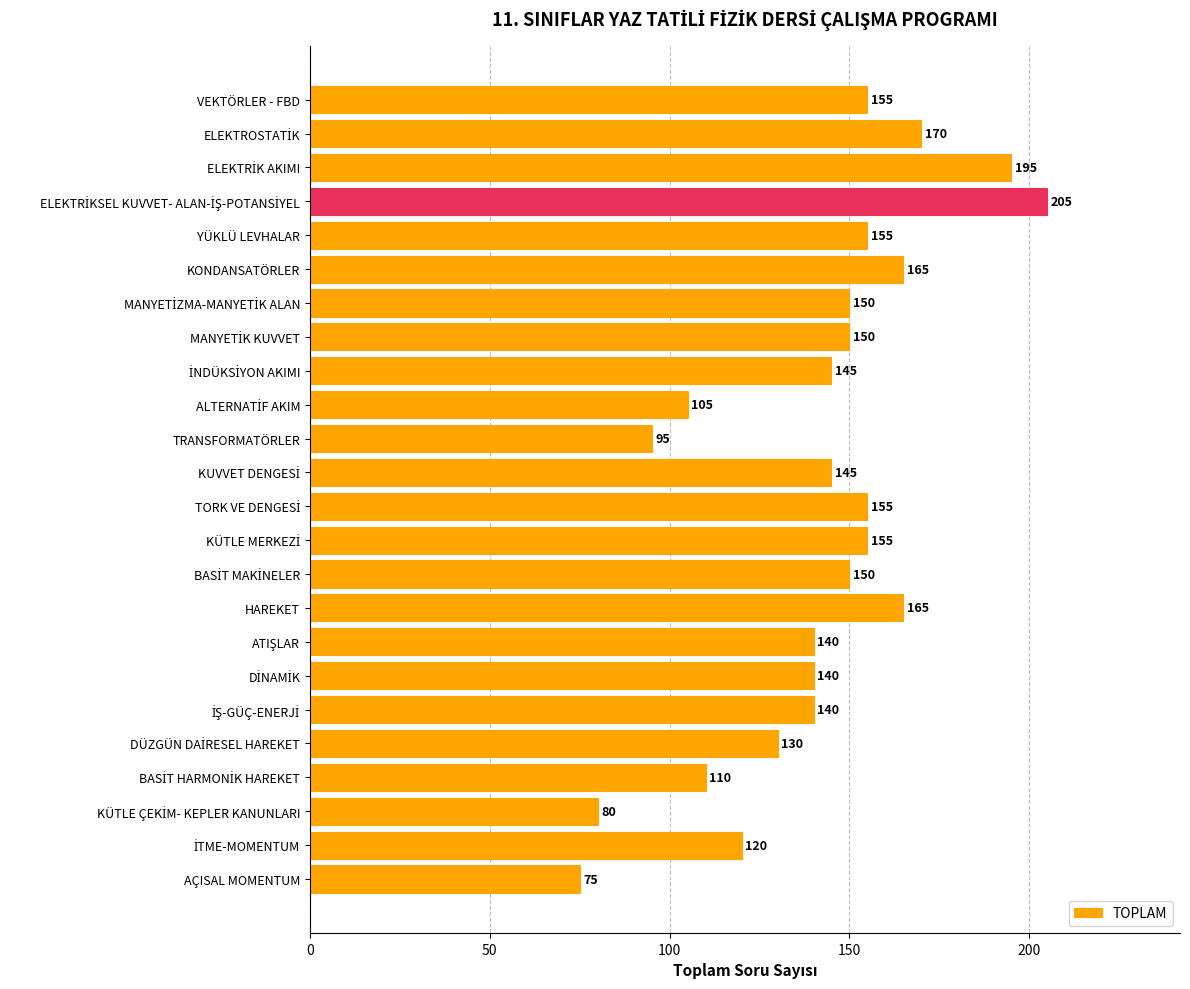

Which category has the lowest value across all series?

AÇISAL MOMENTUM